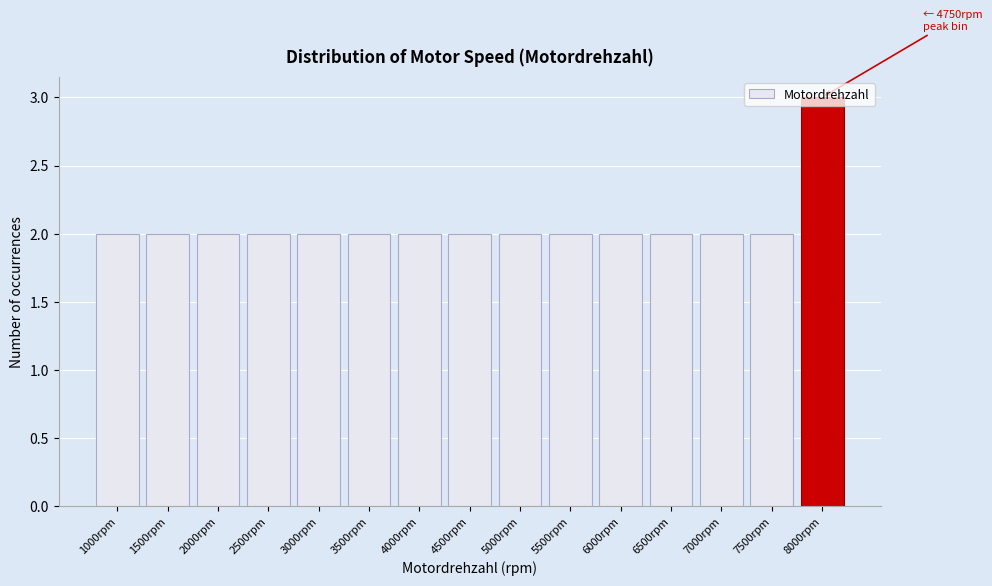

What is the approximate value at 8000rpm?

3